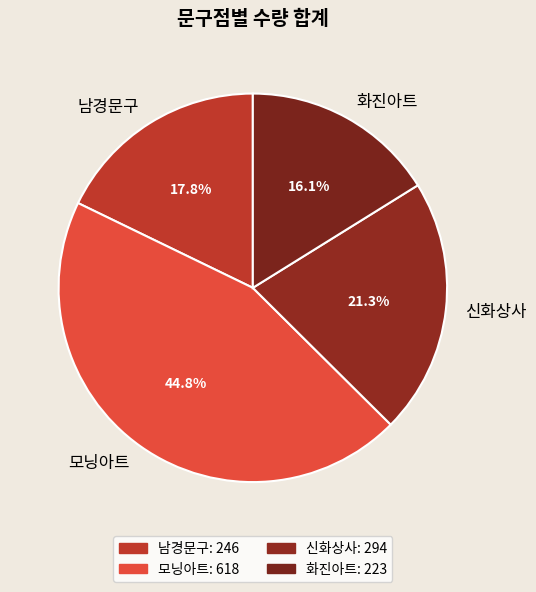

To the nearest percent, what is the difference between the 신화상사 and 모닝아트 slice percentages?

23%